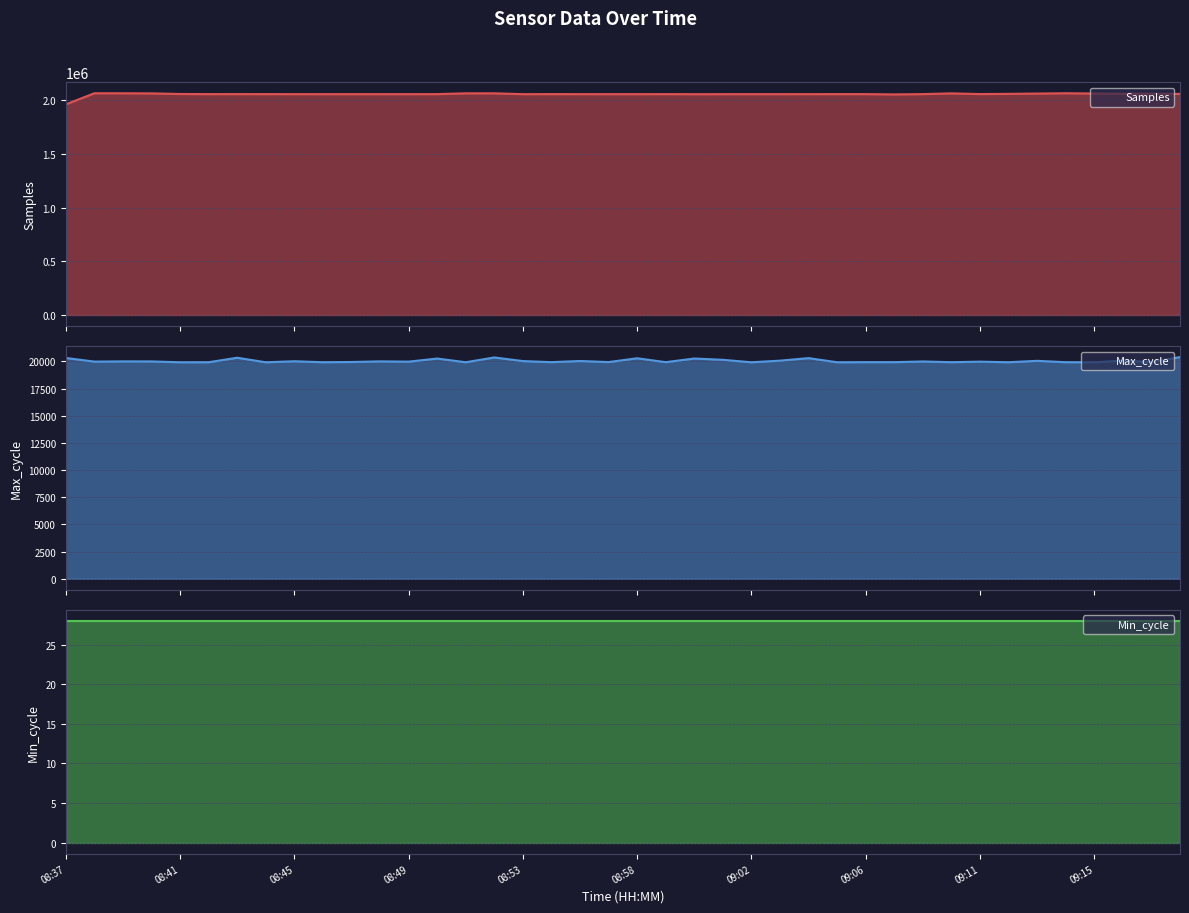

Count the number of categories in the chart.

40